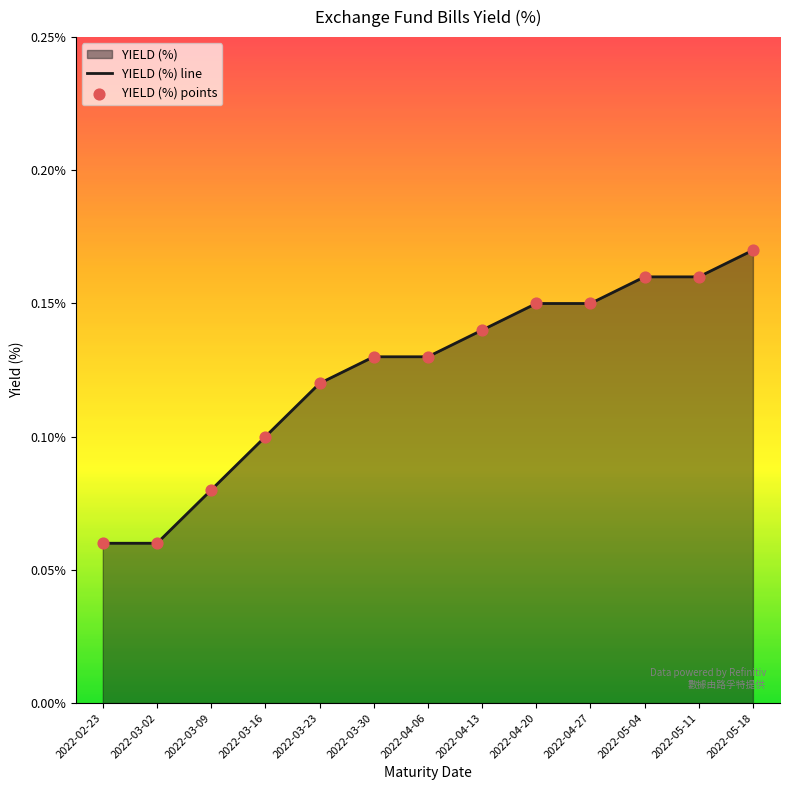

Which series has the widest spread of Y values?

YIELD (%) line